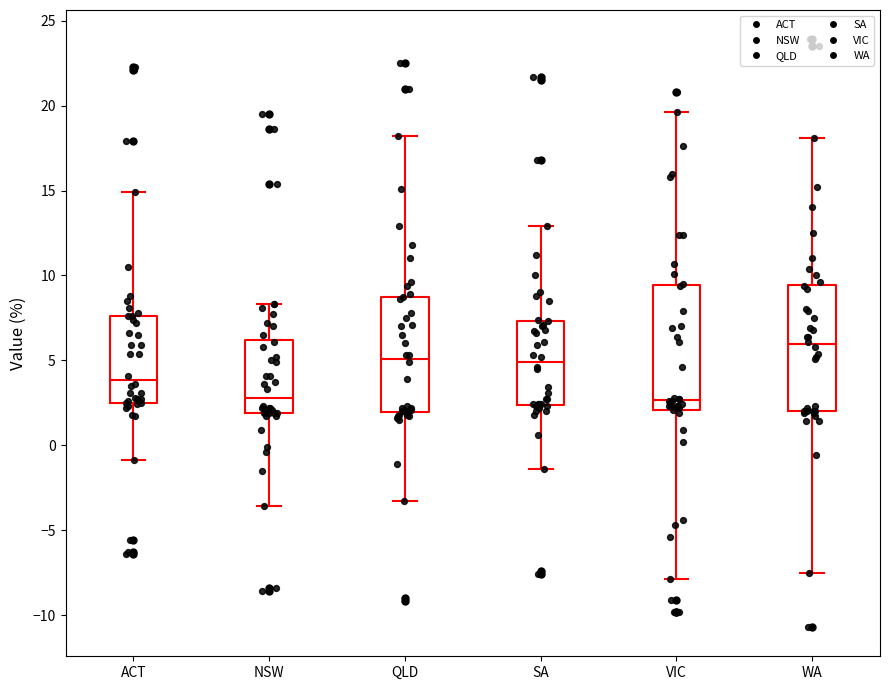

Reading left to right, read every box against the y-axis: the position of its median line, the range the box covers, and the ends of its whiskers. The values are not printed on the chart, so give them approximately, as read against the axis.

ACT: median 4.0, box 2.5 to 7.5, whiskers -1.0 to 15.0
NSW: median 3.0, box 2.0 to 6.0, whiskers -3.5 to 8.5
QLD: median 5.0, box 2.0 to 9.0, whiskers -3.5 to 18.0
SA: median 5.0, box 2.5 to 7.5, whiskers -1.5 to 13.0
VIC: median 2.5, box 2.0 to 9.5, whiskers -8.0 to 19.5
WA: median 6.0, box 2.0 to 9.5, whiskers -7.5 to 18.0